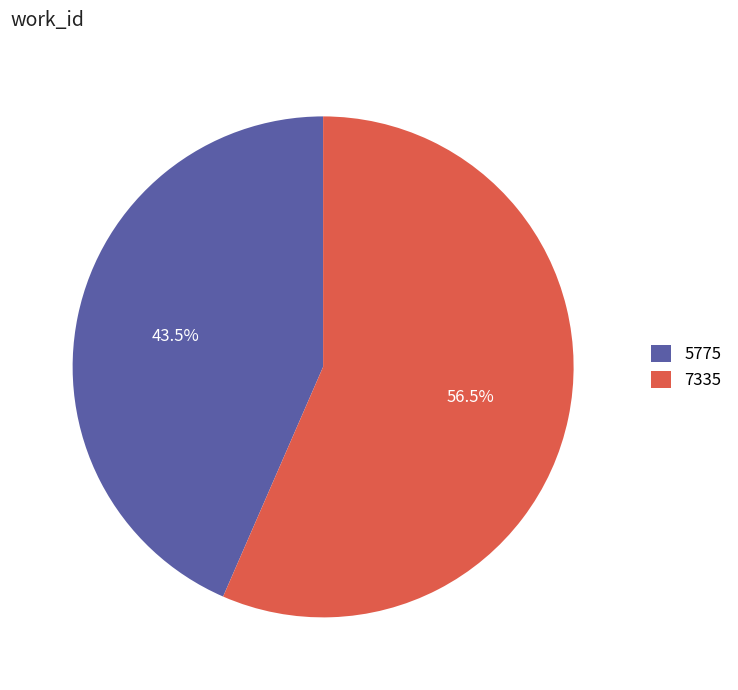

Which slice represents more than half of the pie?

7335